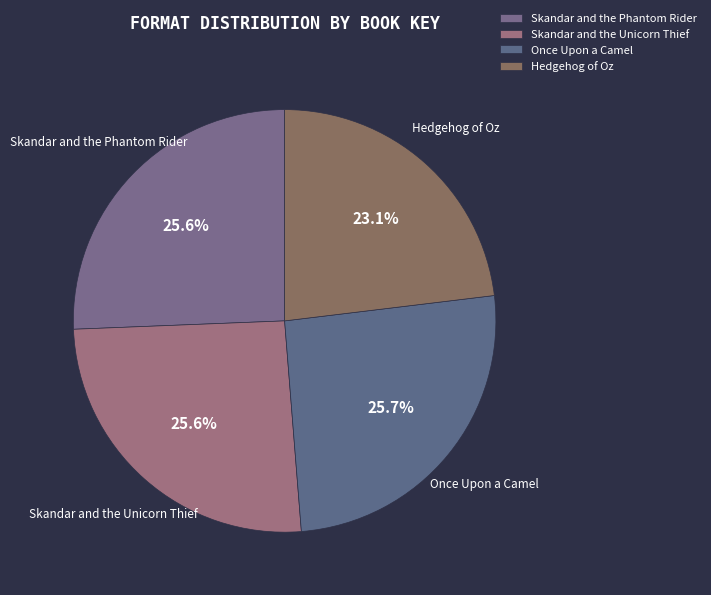

To the nearest percent, what percentage of the pie is Once Upon a Camel?

26%